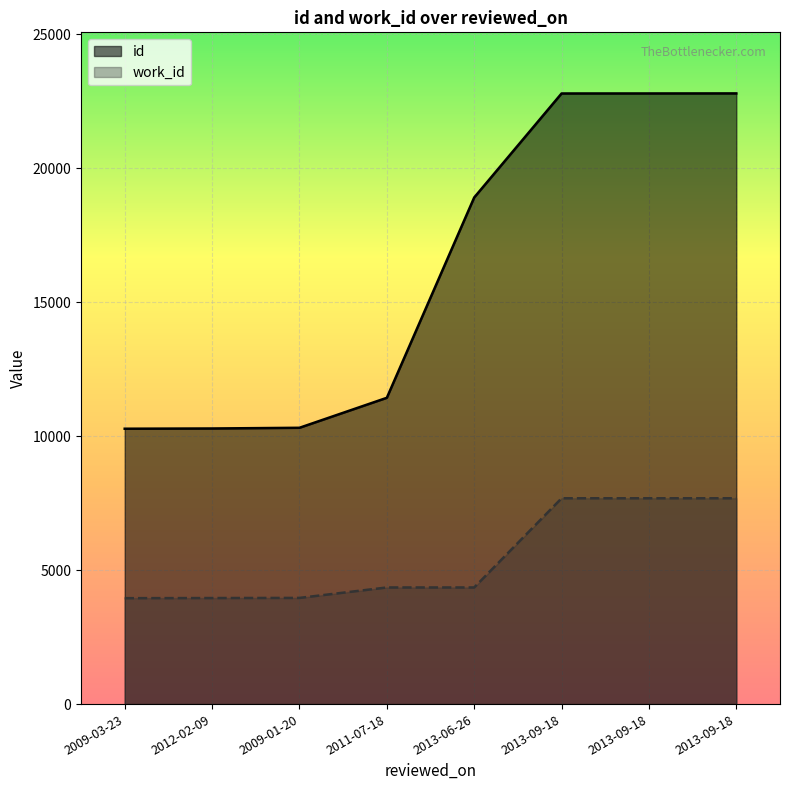

What is the label of the 7th point from the right?

2012-02-09